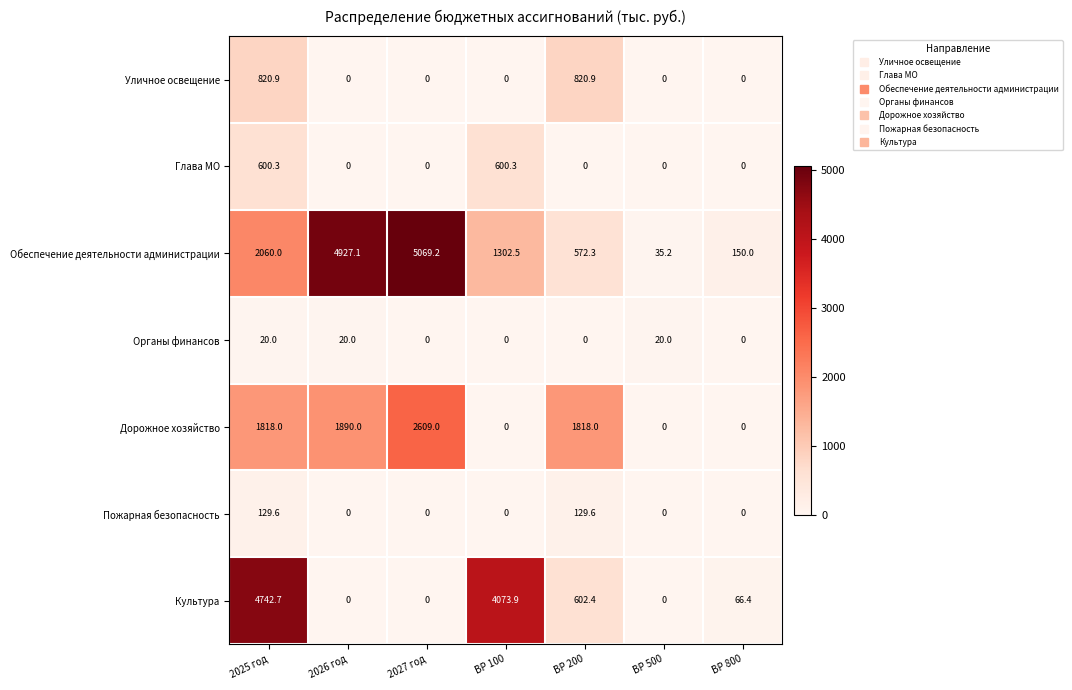

List the series in order of their peak value, lowest first.

Органы финансов, Пожарная безопасность, Глава МО, Уличное освещение, Дорожное хозяйство, Культура, Обеспечение деятельности администрации